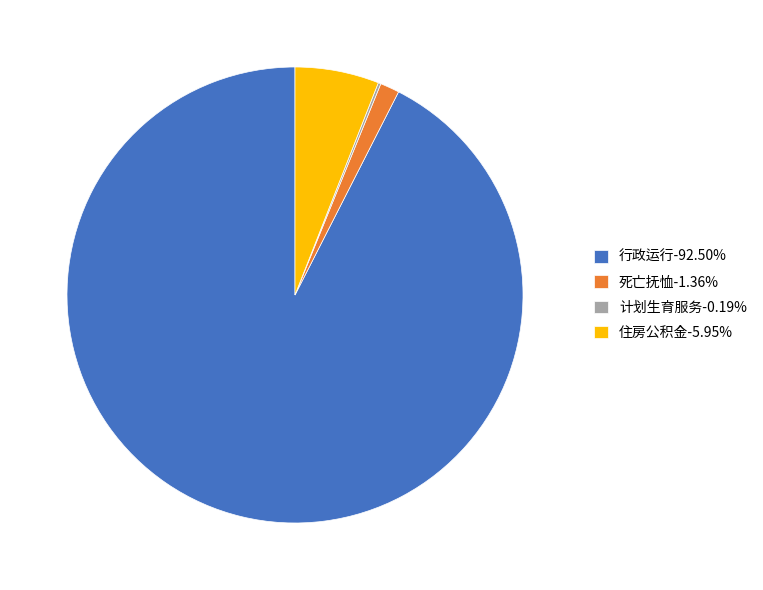

Combined, do 死亡抚恤-1.36% and 住房公积金-5.95% account for over 50%?

No